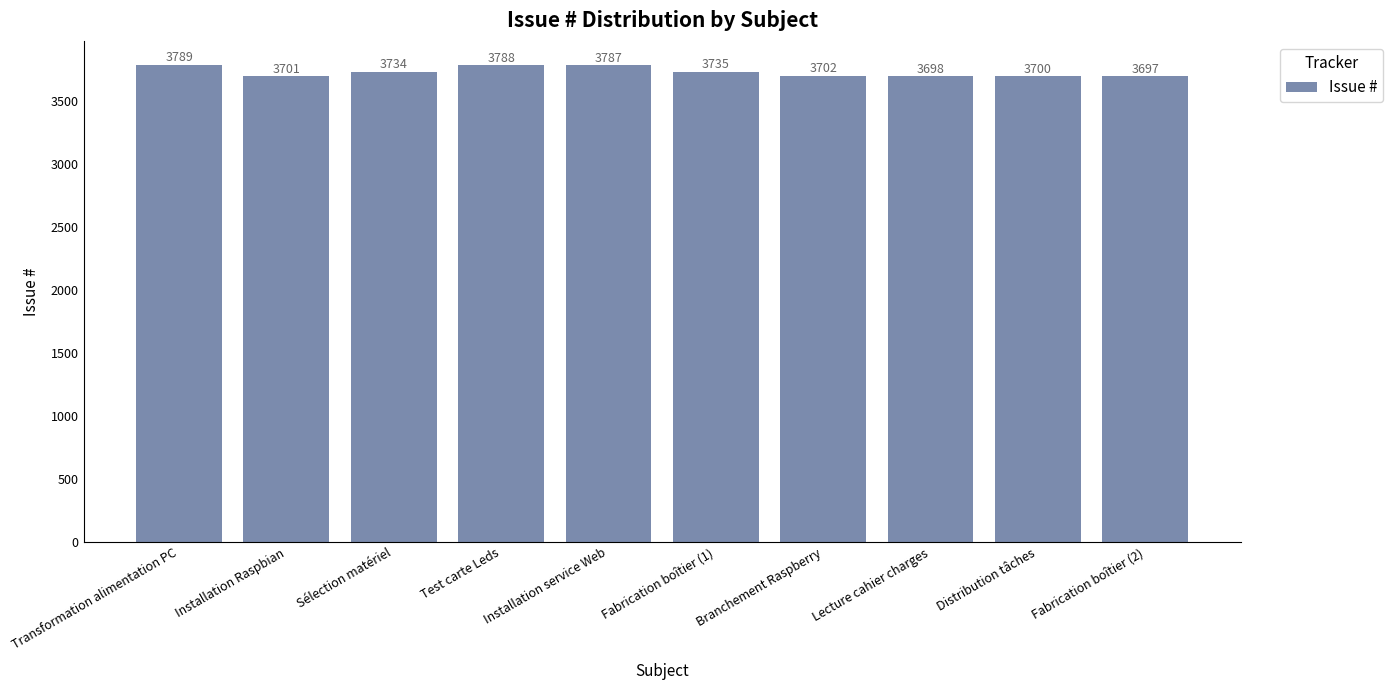

Are the bars grouped side by side (vs. stacked)?

No